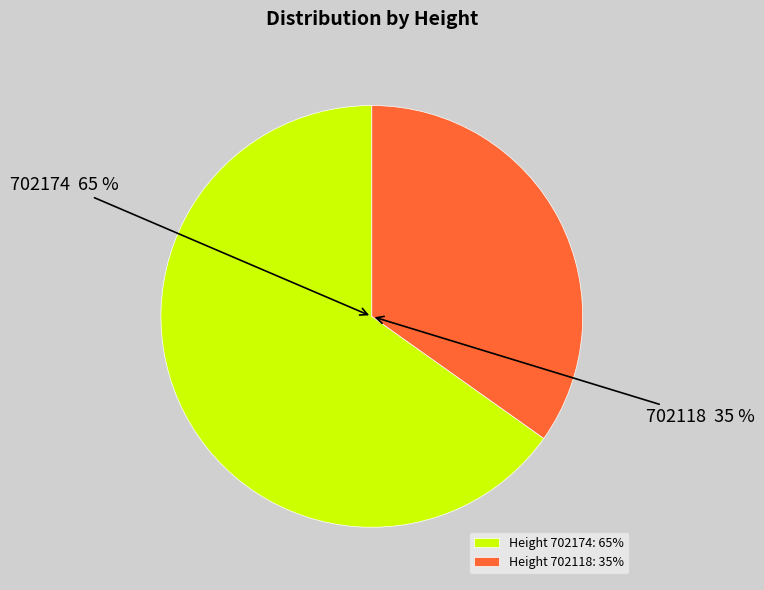

Which has a higher value, 702118 or 702174?

702174